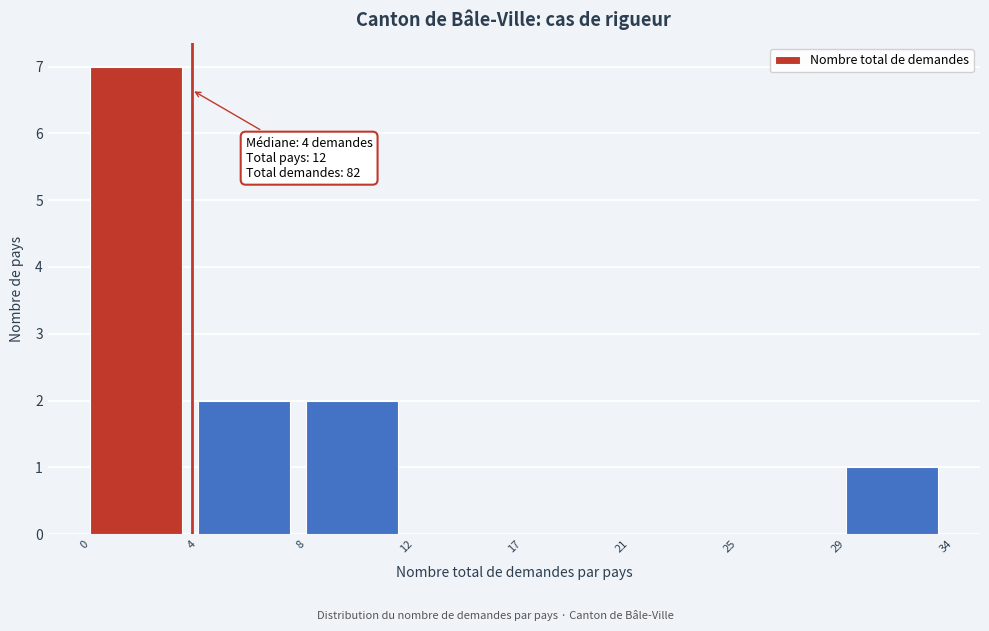

Reading left to right, extract all data points from this chart.

0=7	4=2	8=2	12=0	17=0	21=0	25=0	29=1